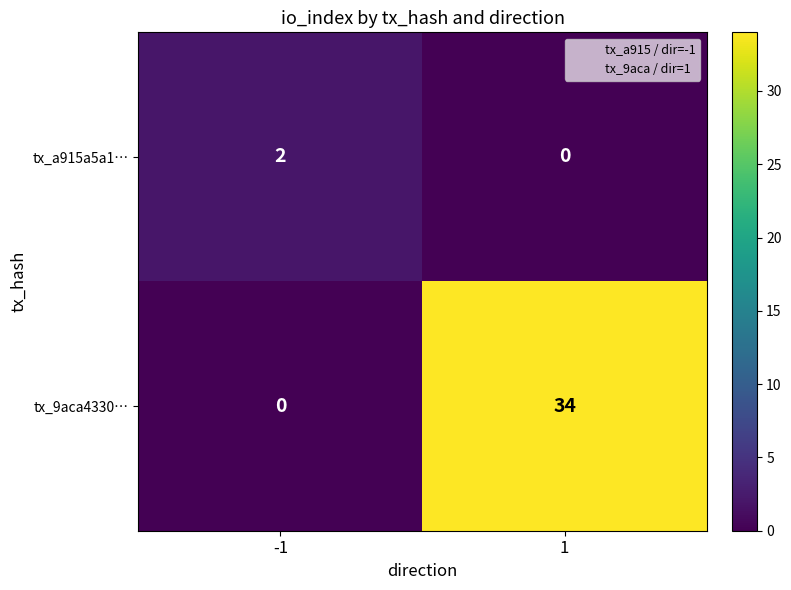

What is the sum of the tx_9aca4330… values at -1 and 1?

34